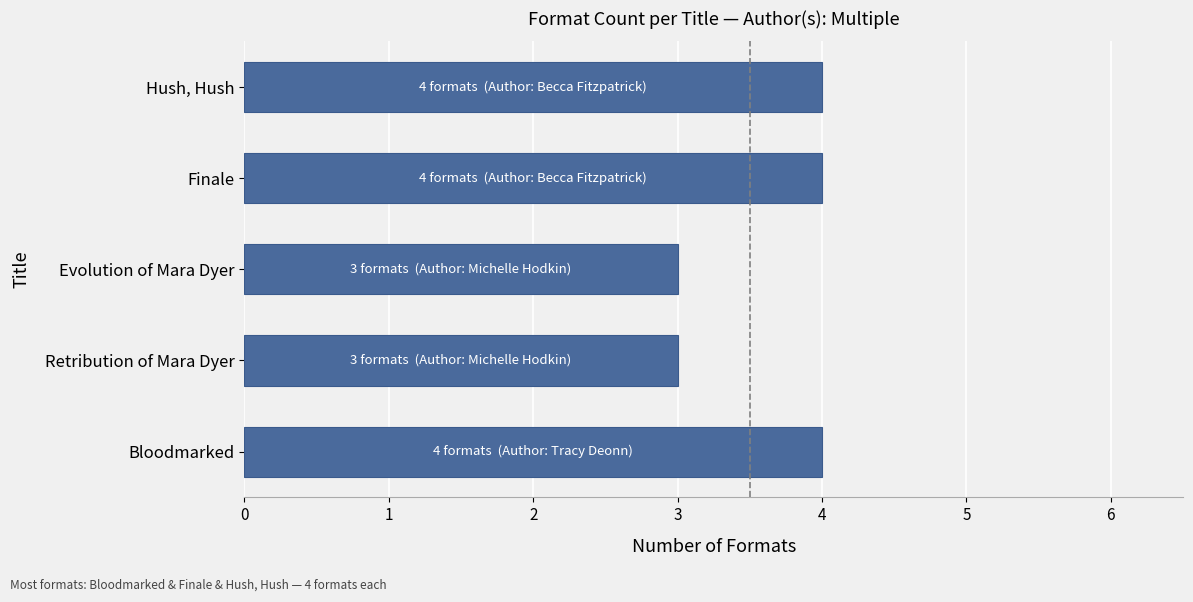

The value at Evolution of Mara Dyer is 5. True or false?

False